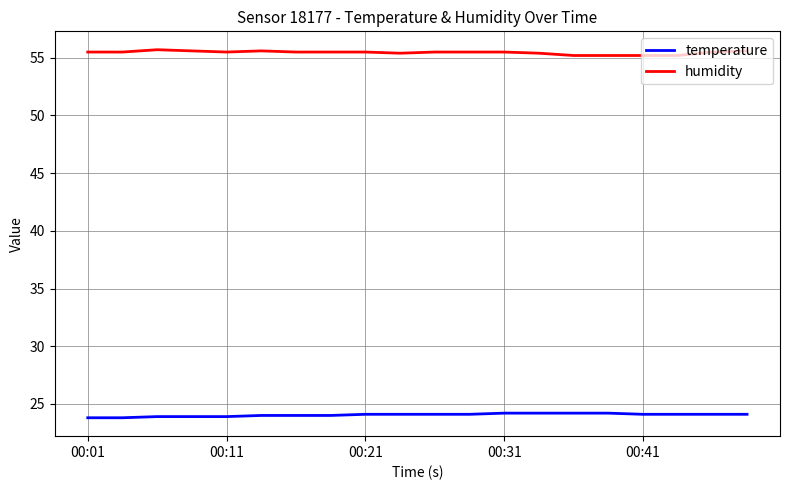

True or false: humidity and temperature intersect in this chart.

False